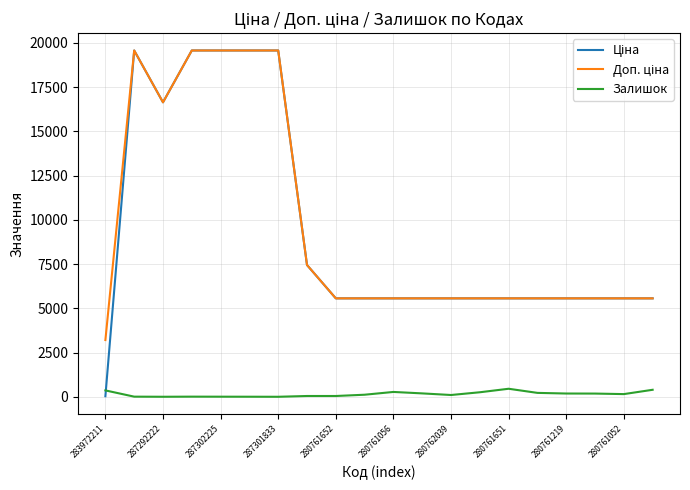

What is the maximum value for Залишок?

453.0